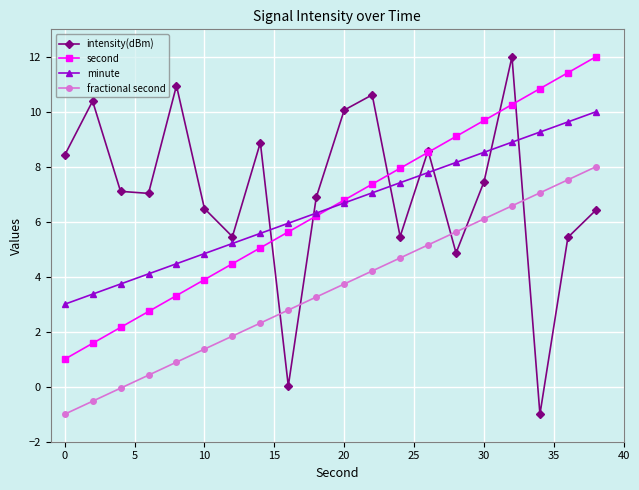

What is the greatest value displayed?

12.0